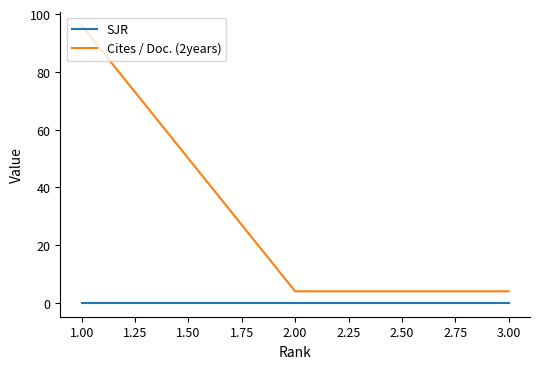

At how many categories does at least one series exceed 72?

1